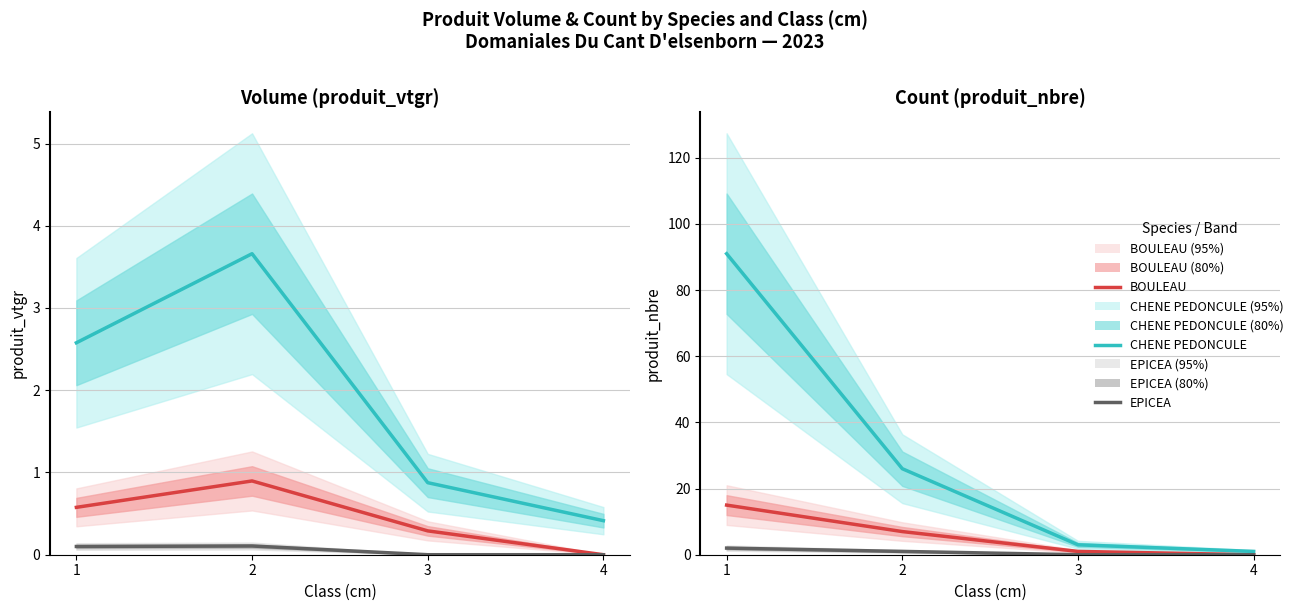

Rank the categories by EPICEA value from highest to lowest.

1, 2, 3, 4